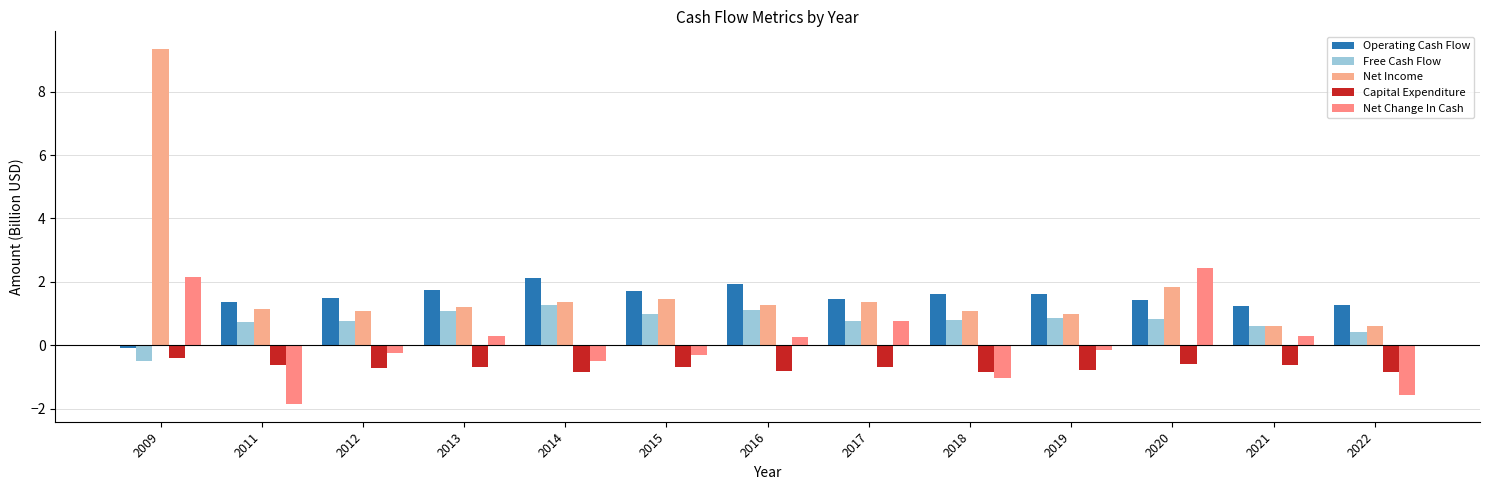

How many series are shown in this chart?

5